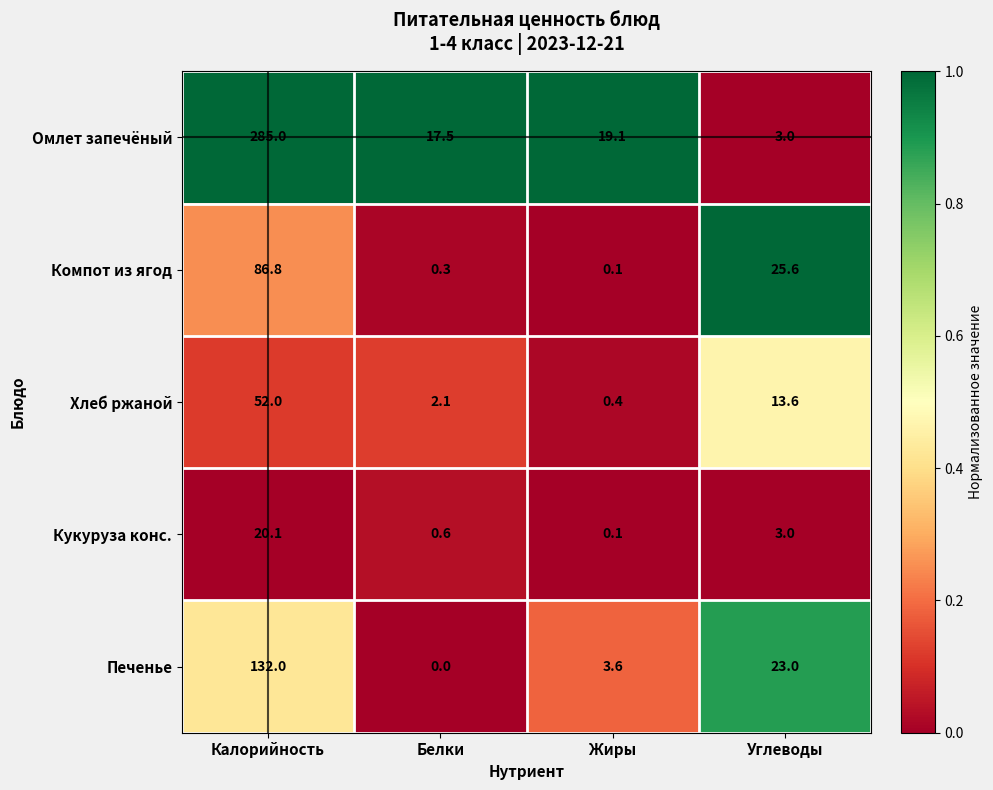

The value of Печенье at Жиры is 1.2. True or false?

False